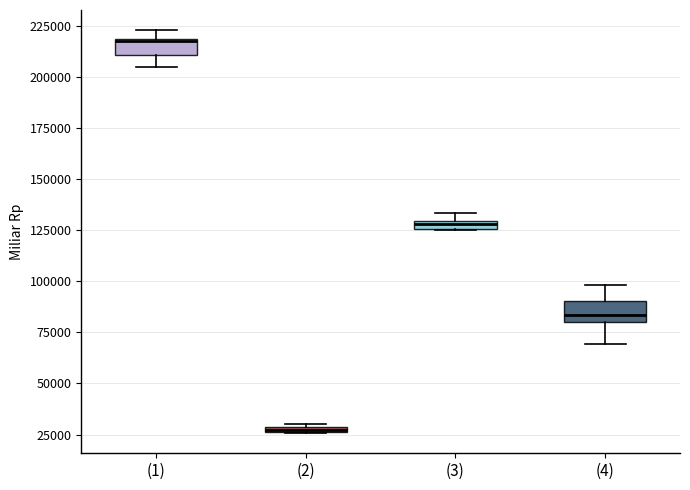

Which box has the highest median line?

(1)